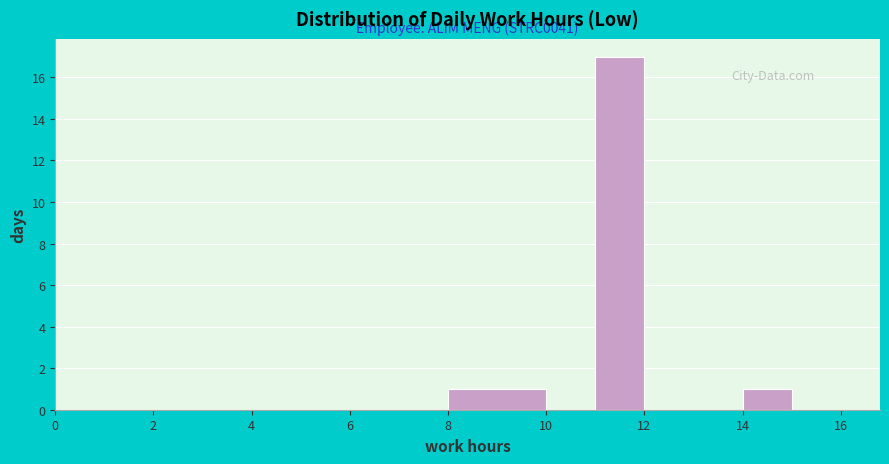

Which range on the x-axis has the tallest bar?

11 to 12